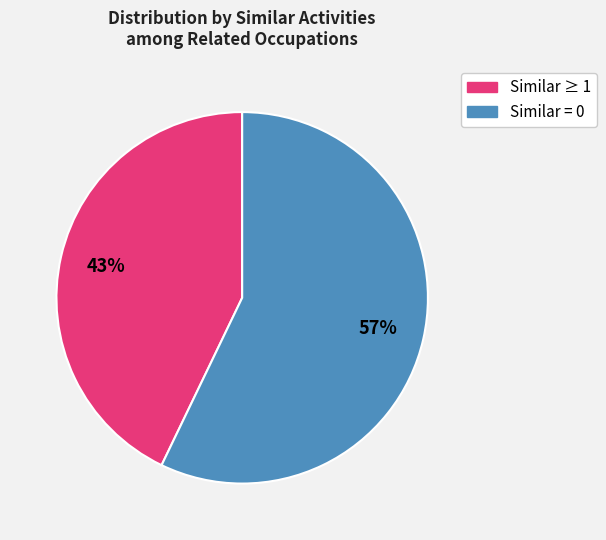

Is there a majority slice in this chart?

Yes